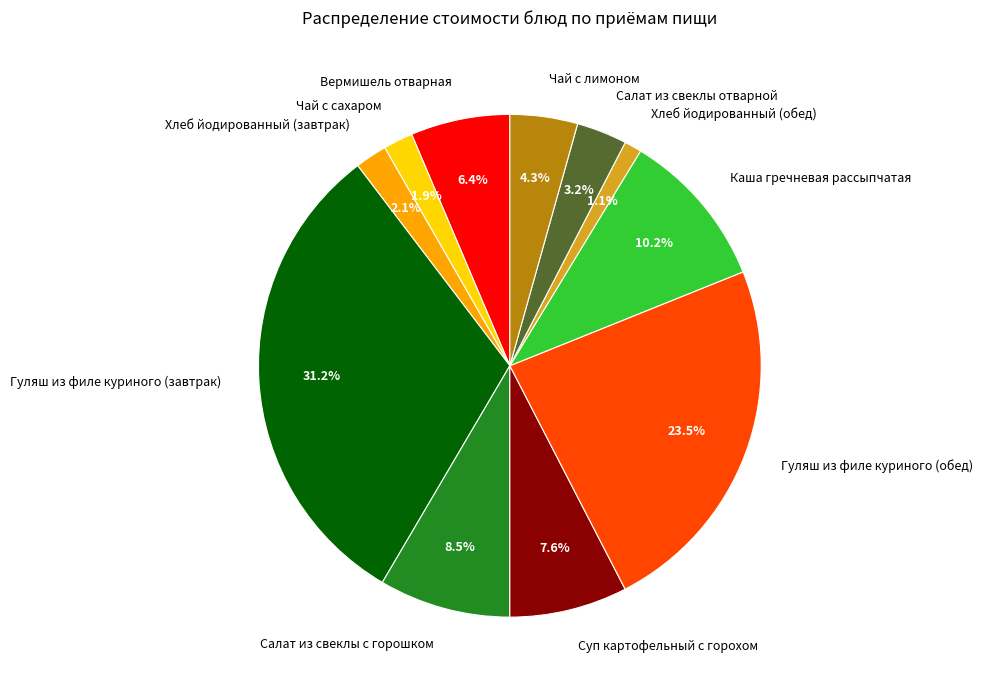

Is there any slice that represents more than half of the pie?

No